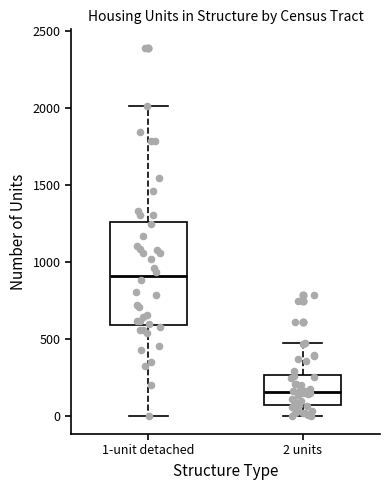

Reading left to right, read every box against the y-axis: the position of its median line, the range the box covers, and the ends of its whiskers. The values are not printed on the chart, so give them approximately, as read against the axis.

1-unit detached: median 900, box 600 to 1250, whiskers 0 to 2000
2 units: median 150, box 50 to 250, whiskers 0 to 450